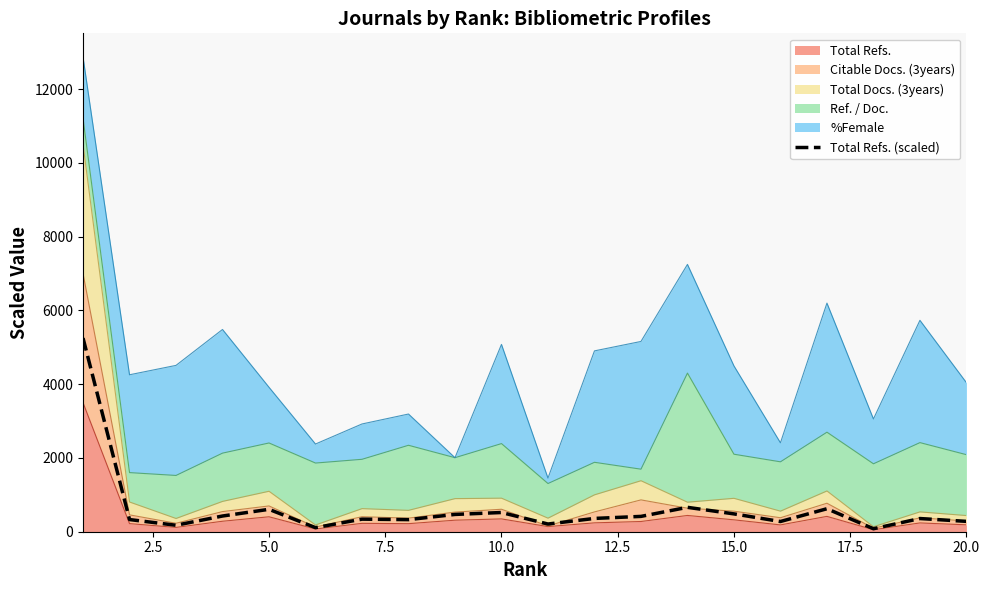

The value at 15.0 is 340.8. True or false?

True